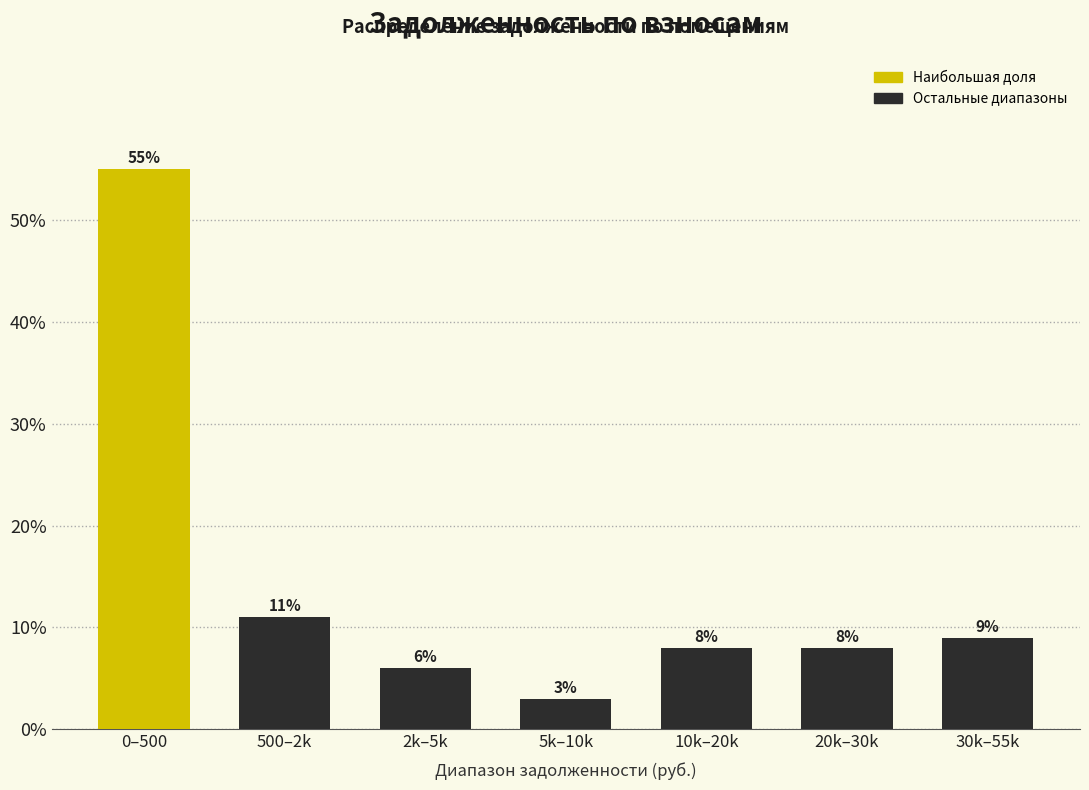

Reading left to right, transcribe all the data shown in this chart.

0–500=55.0	500–2k=11.0	2k–5k=6.0	5k–10k=3.0	10k–20k=8.0	20k–30k=8.0	30k–55k=9.0